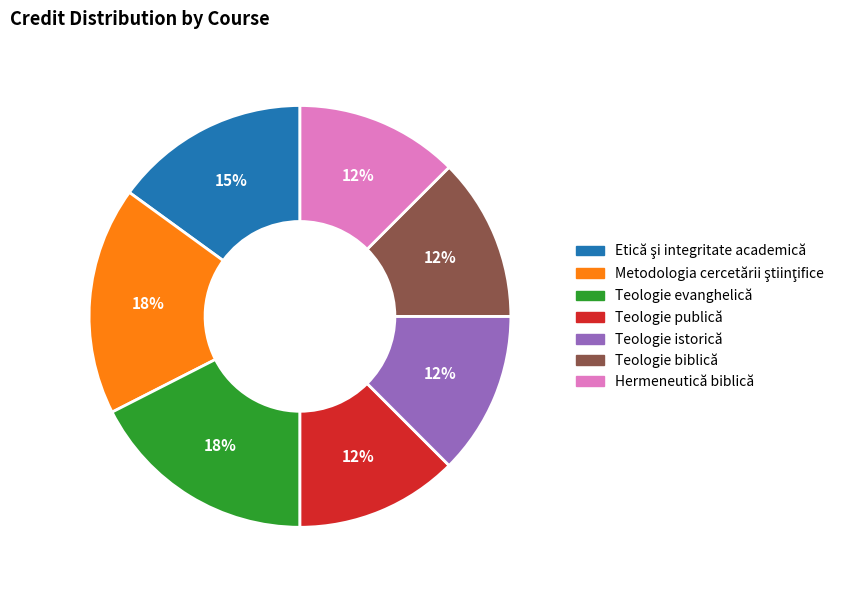

Is there any slice that represents more than half of the pie?

No